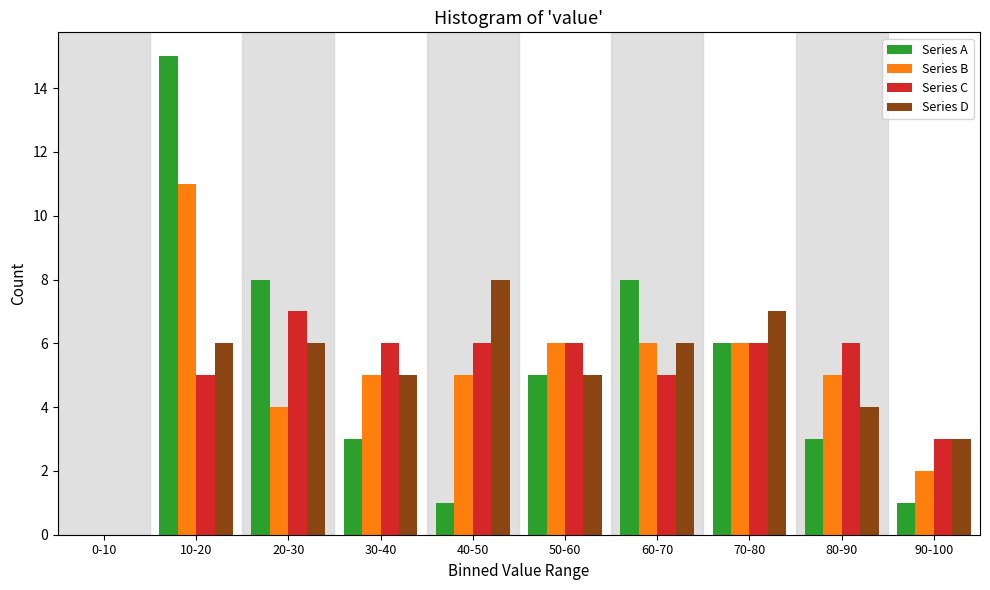

Which label corresponds to the largest value in the chart?

10-20